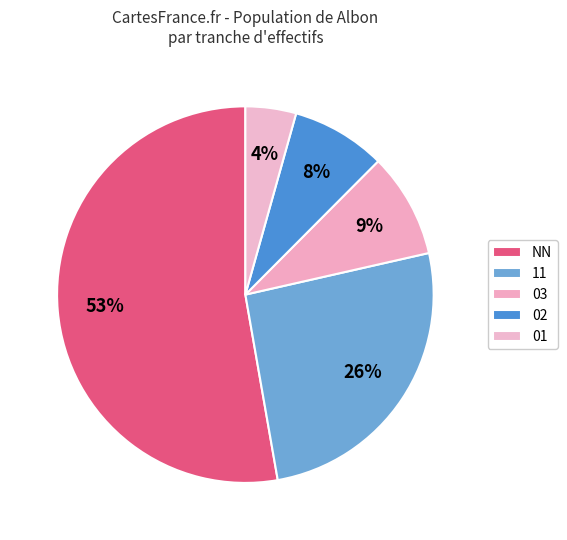

How many segments does this pie chart have?

5